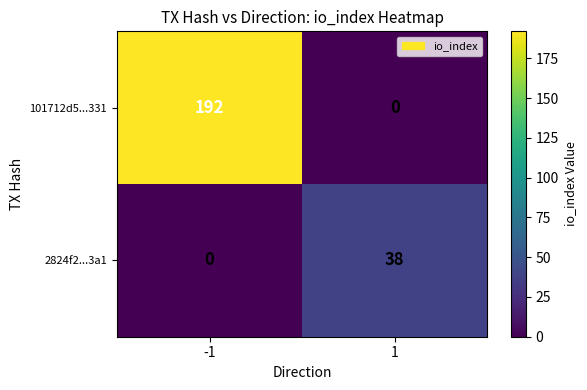

What is the difference between the highest and lowest values at 1?

38